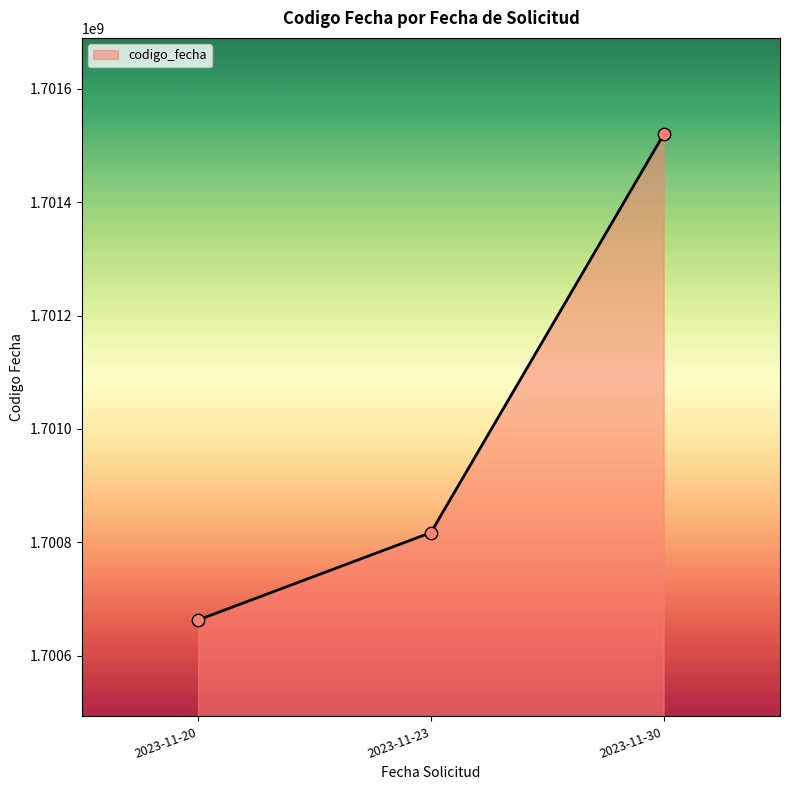

What is the ratio of the value at 2023-11-30 to the value at 2023-11-23?

1.0